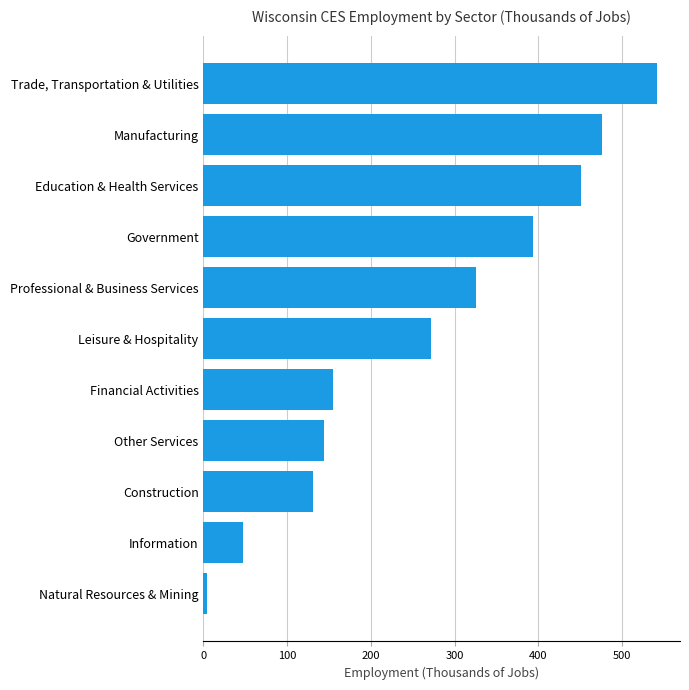

How many distinct data groups are displayed?

1